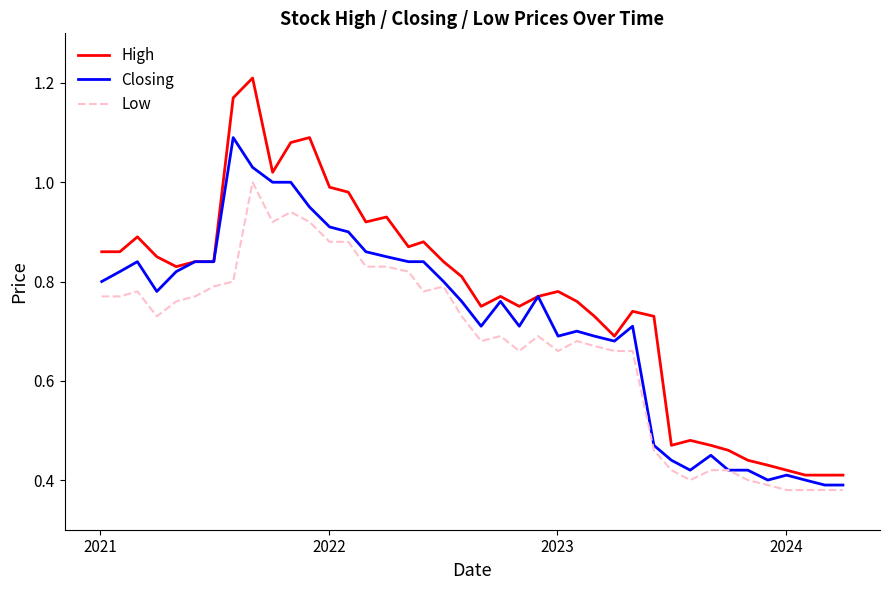

List the series in order of their peak value, highest first.

High, Closing, Low